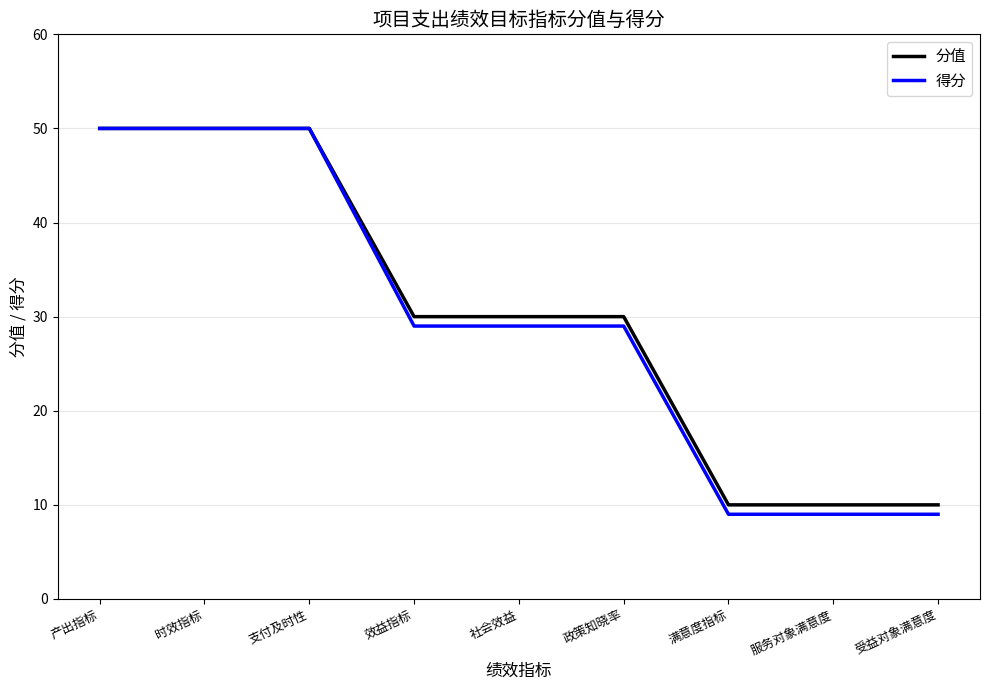

Reading left to right, list all the values displayed in this chart.

分值: 50	50	50	30	30	30	10	10	10
得分: 50	50	50	29	29	29	9	9	9